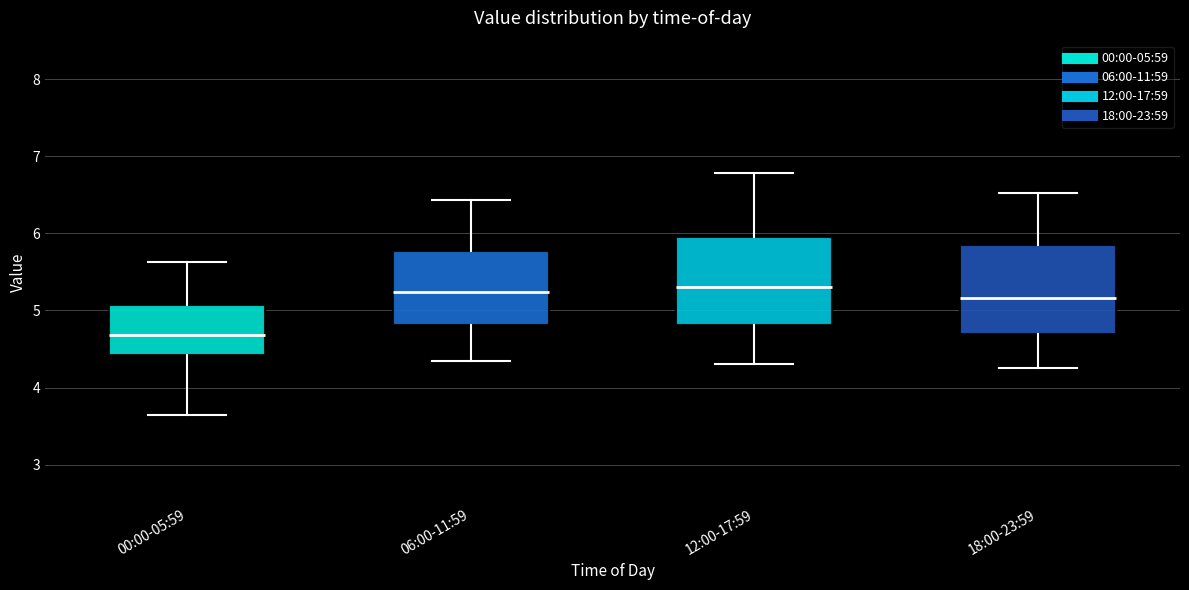

Reading left to right, read every box against the y-axis: the position of its median line, the range the box covers, and the ends of its whiskers. The values are not printed on the chart, so give them approximately, as read against the axis.

00:00-05:59: median 4.7, box 4.4 to 5.1, whiskers 3.7 to 5.6
06:00-11:59: median 5.2, box 4.8 to 5.8, whiskers 4.4 to 6.4
12:00-17:59: median 5.3, box 4.8 to 6.0, whiskers 4.3 to 6.8
18:00-23:59: median 5.2, box 4.7 to 5.9, whiskers 4.3 to 6.5